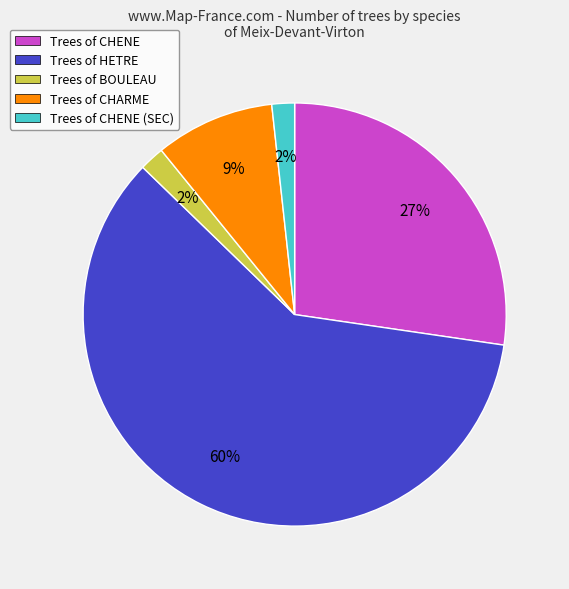

What percentage is the Trees of CHENE (SEC) slice, to the nearest percent?

2%